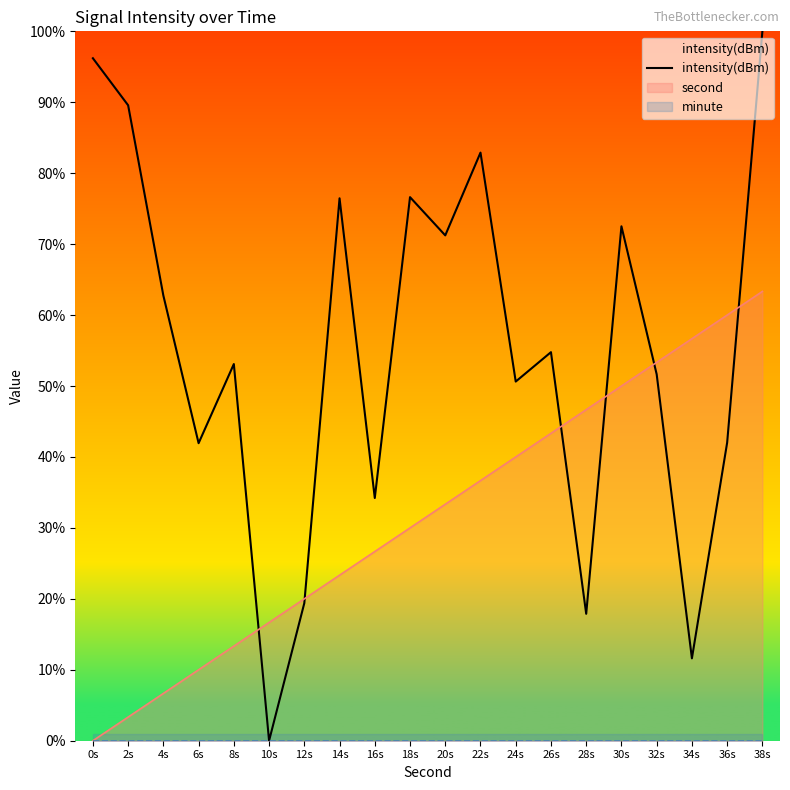

Is it true that the value at 4s is 62.7?

True